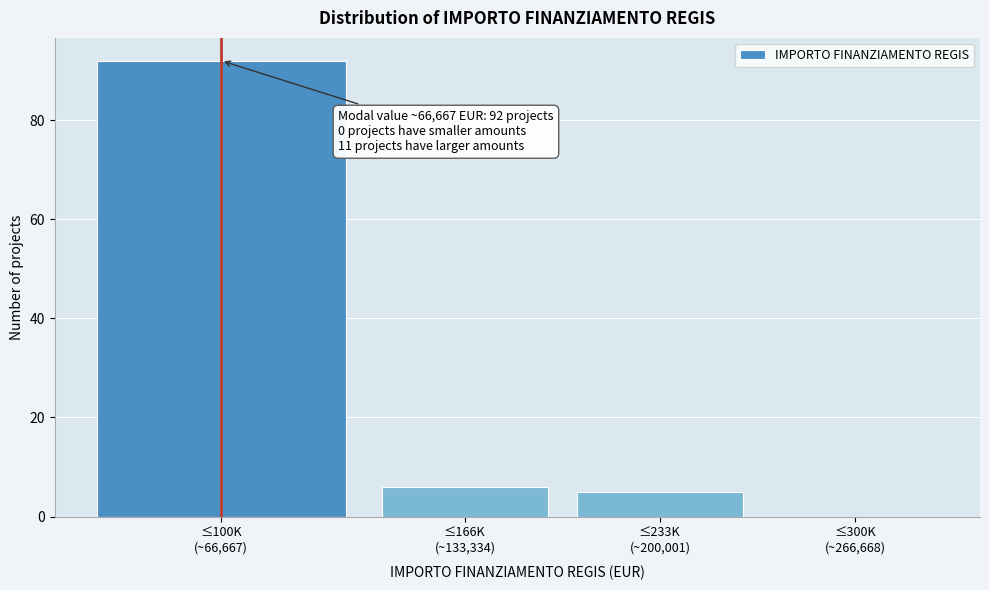

What is the sum of all values?

103